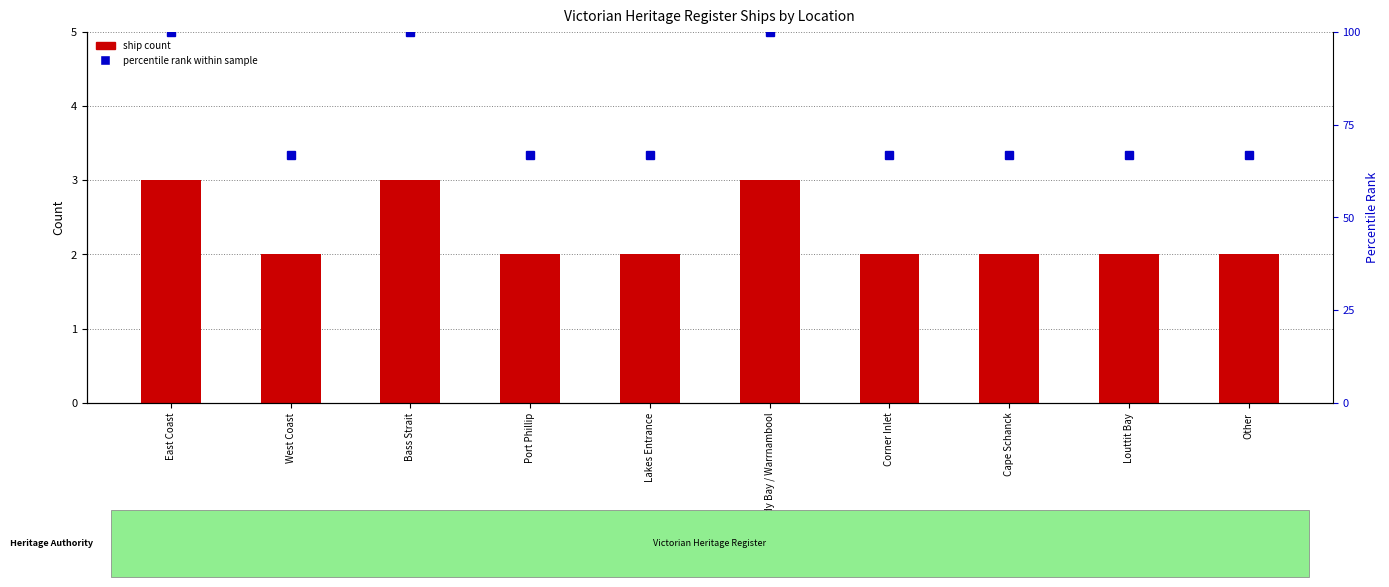

List the series in order of their peak value, highest first.

percentile rank within sample, ship count